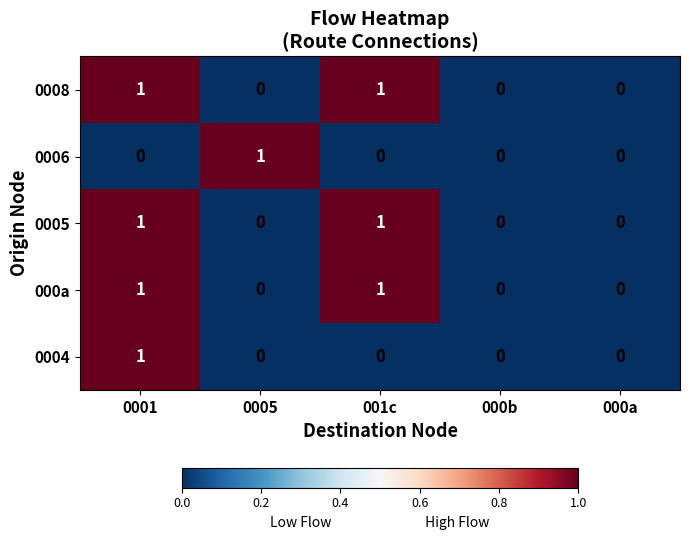

Reading left to right, transcribe all the data shown in this chart.

0008: 0001=1	0005=0	001c=1	000b=0	000a=0
0006: 0001=0	0005=1	001c=0	000b=0	000a=0
0005: 0001=1	0005=0	001c=1	000b=0	000a=0
000a: 0001=1	0005=0	001c=1	000b=0	000a=0
0004: 0001=1	0005=0	001c=0	000b=0	000a=0